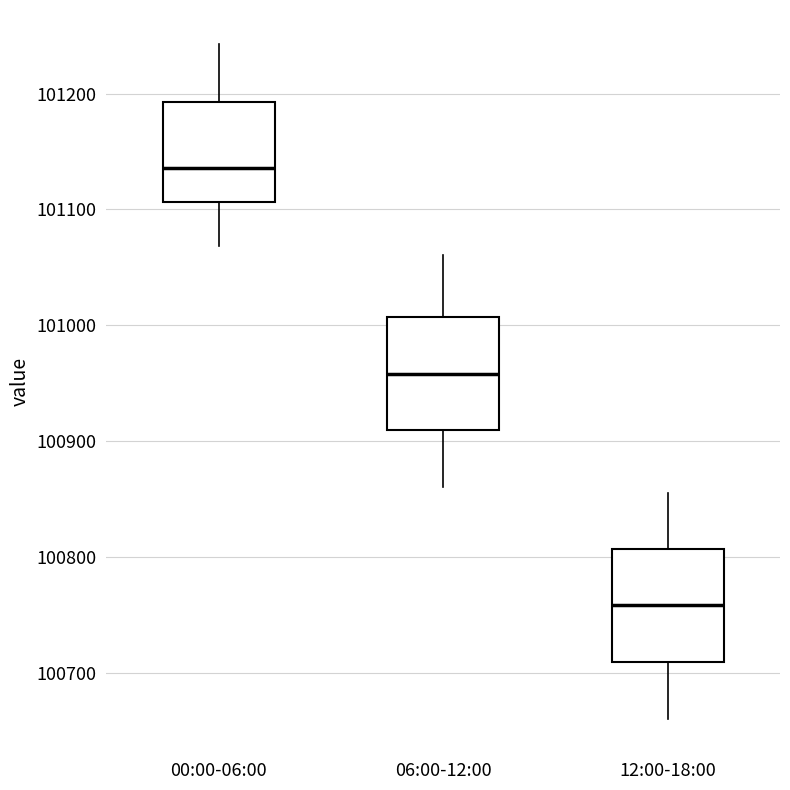

Reading left to right, read every box against the y-axis: the position of its median line, the range the box covers, and the ends of its whiskers. The values are not printed on the chart, so give them approximately, as read against the axis.

00:00-06:00: median 101140, box 101110 to 101190, whiskers 101070 to 101240
06:00-12:00: median 100960, box 100910 to 101010, whiskers 100860 to 101060
12:00-18:00: median 100760, box 100710 to 100810, whiskers 100660 to 100860